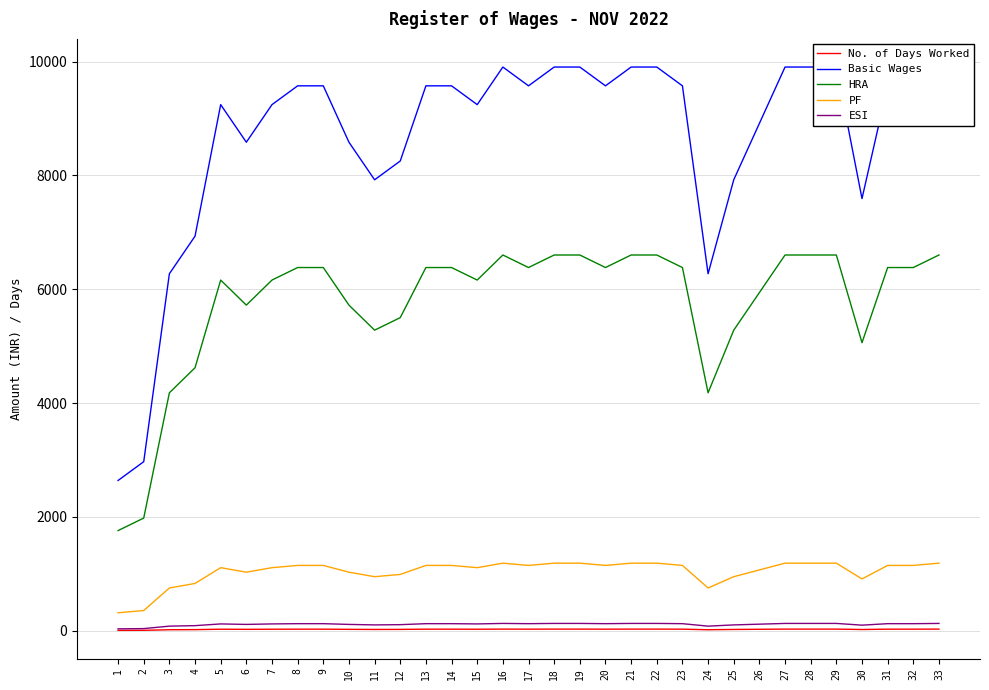

Does the chart have visible grid lines?

Yes